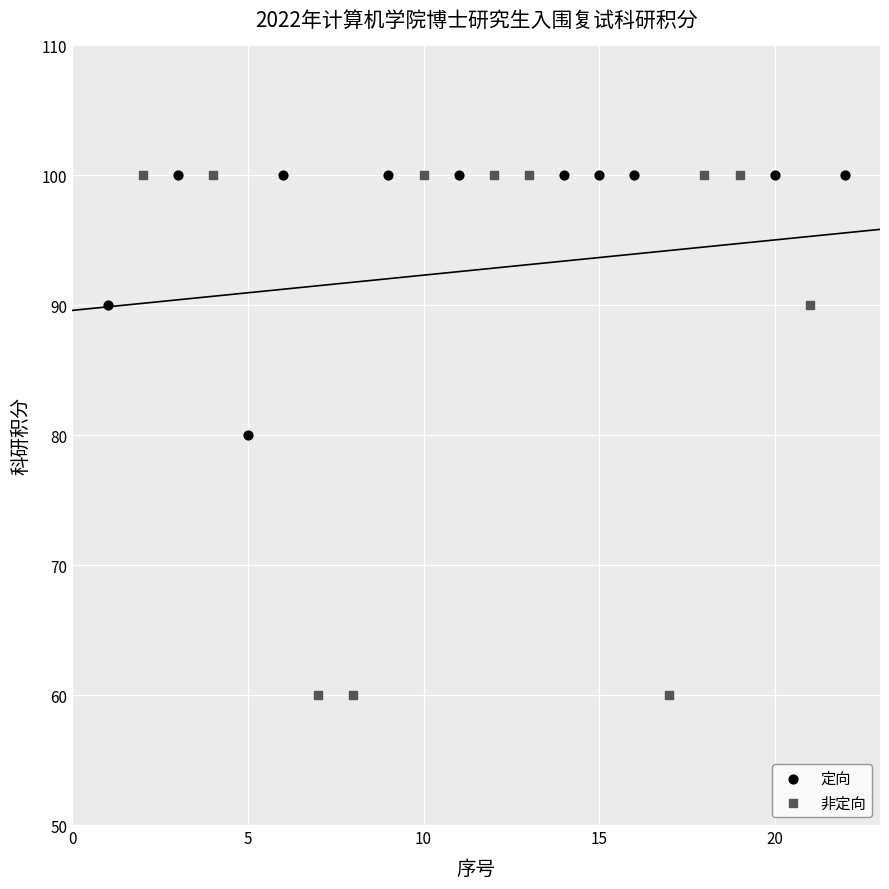

Which series reaches the minimum Y coordinate?

非定向